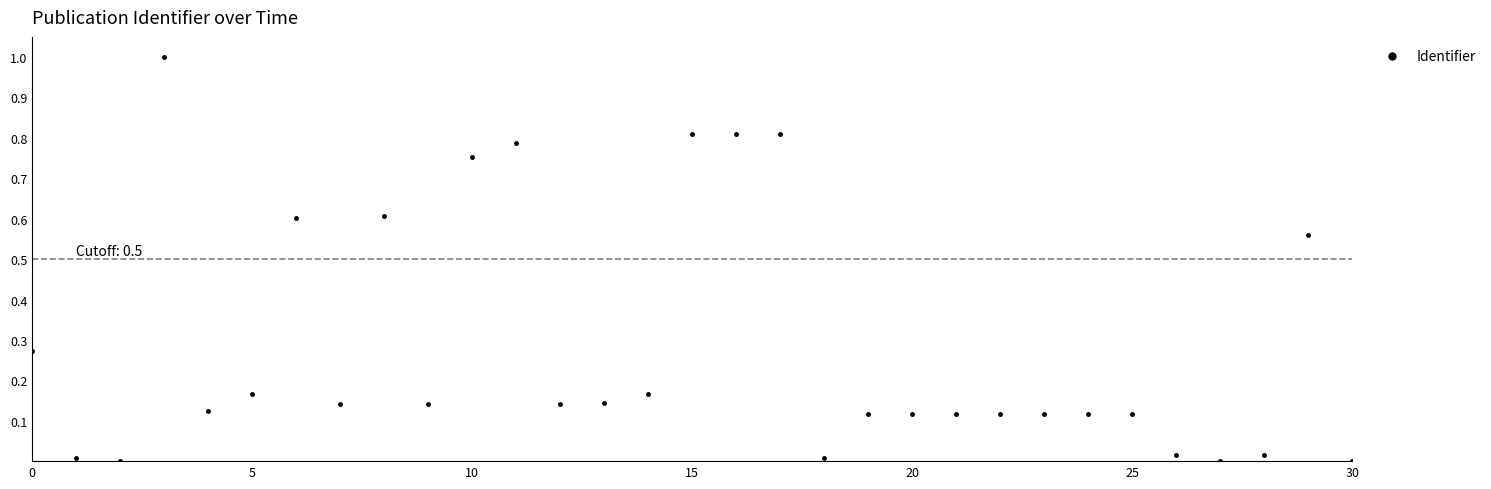

What is the sum of all values?

8.9